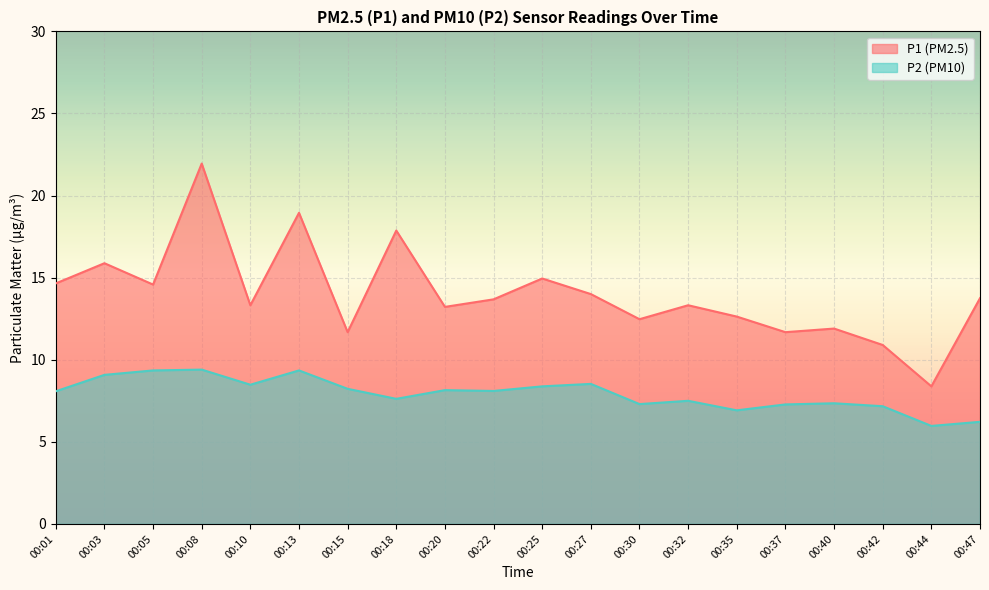

At which label is P1 closest to 15?

00:25